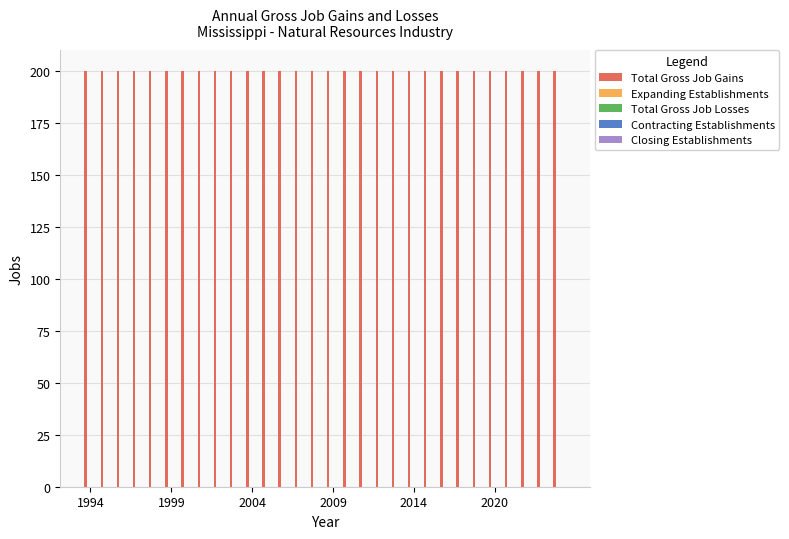

Reading right to left, list all the values displayed in this chart.

Total Gross Job Gains: 200	200	200	200	200	200	200	200	200	200	200	200	200	200	200	200	200	200	200	200	200	200	200	200	200	200	200	200	200	200
Expanding Establishments: 0	0	0	0	0	0	0	0	0	0	0	0	0	0	0	0	0	0	0	0	0	0	0	0	0	0	0	0	0	0
Total Gross Job Losses: 0	0	0	0	0	0	0	0	0	0	0	0	0	0	0	0	0	0	0	0	0	0	0	0	0	0	0	0	0	0
Contracting Establishments: 0	0	0	0	0	0	0	0	0	0	0	0	0	0	0	0	0	0	0	0	0	0	0	0	0	0	0	0	0	0
Closing Establishments: 0	0	0	0	0	0	0	0	0	0	0	0	0	0	0	0	0	0	0	0	0	0	0	0	0	0	0	0	0	0